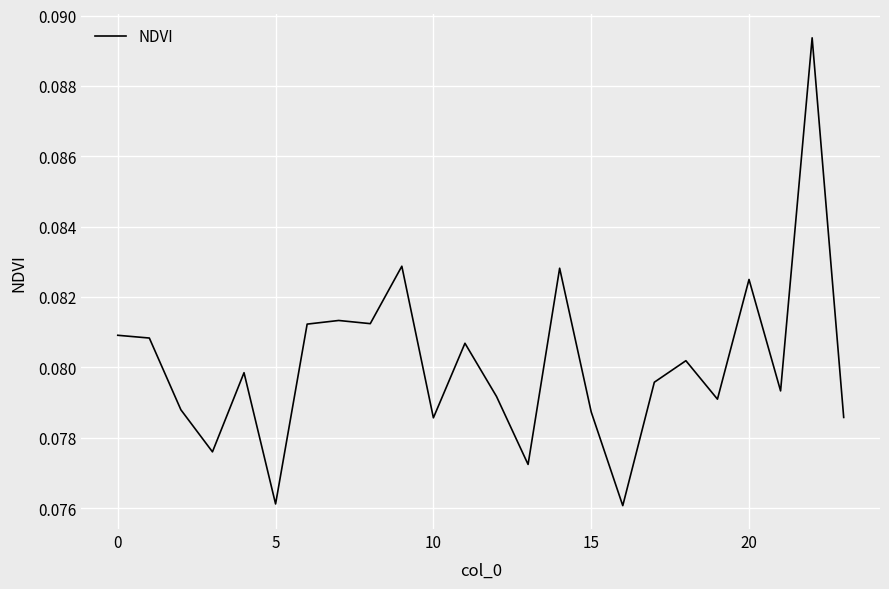

How many lines are shown in the chart?

1